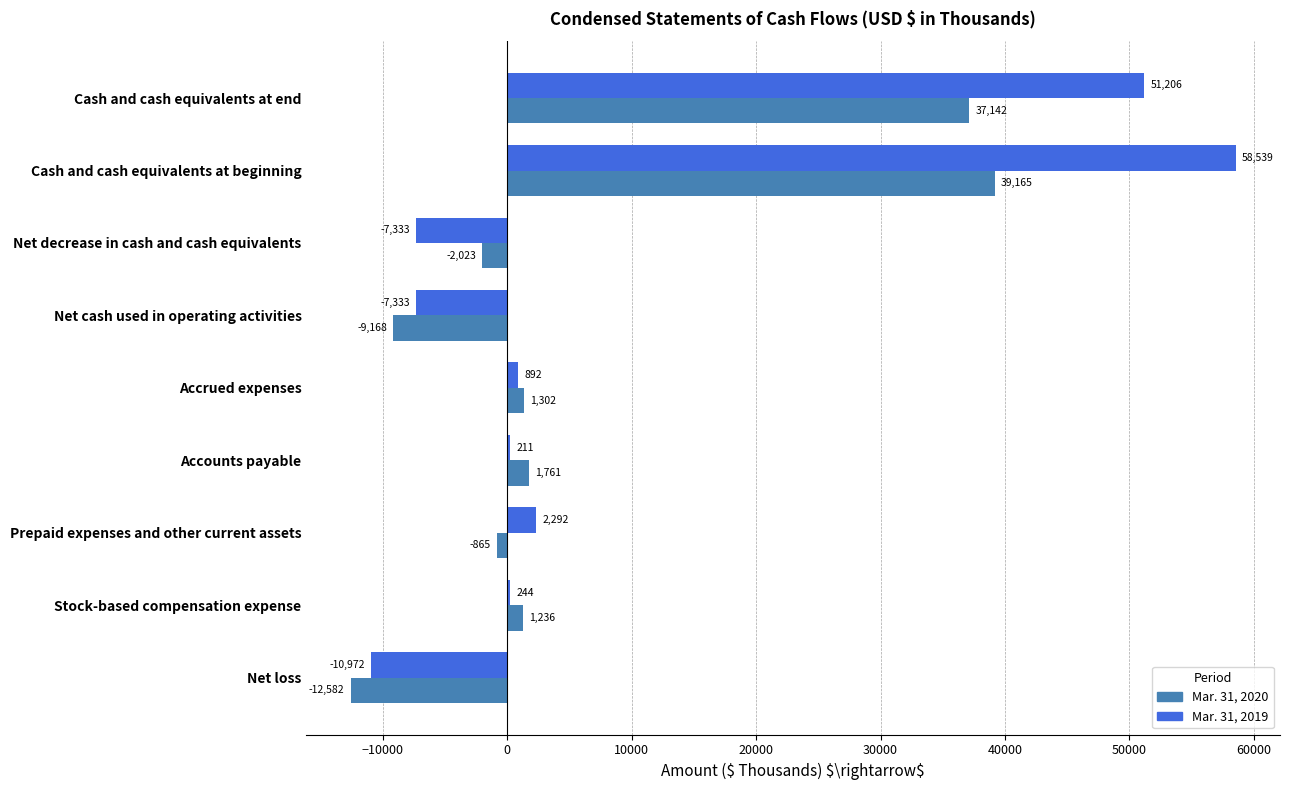

At which category does the chart reach its peak across all series?

Cash and cash equivalents at beginning